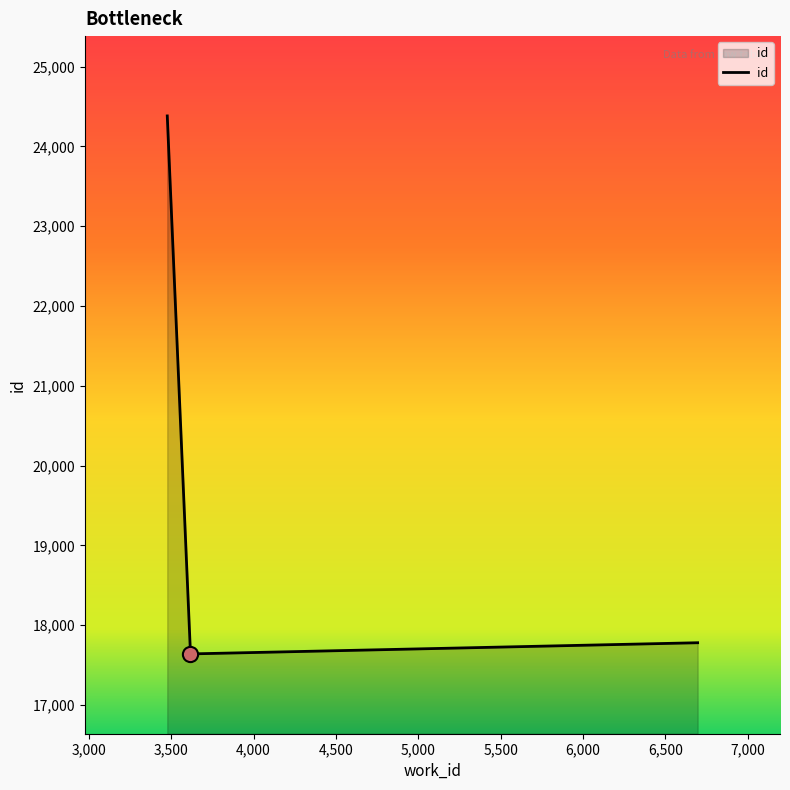

What is the minimum value shown in the chart?

17640